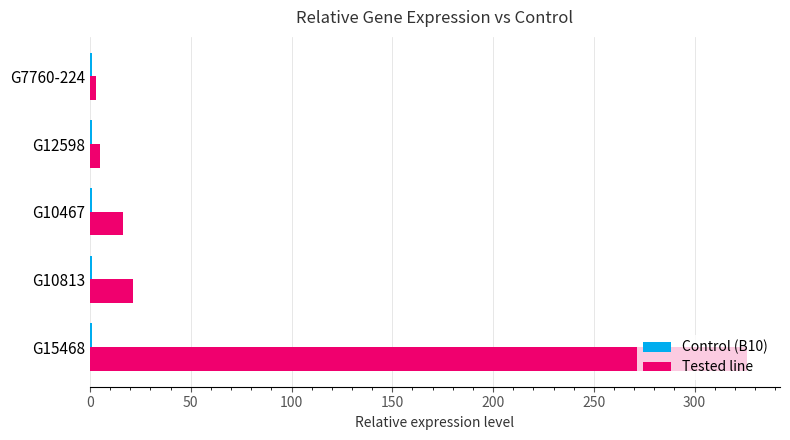

Between G15468 and G12598, which series saw the biggest shift?

Tested line